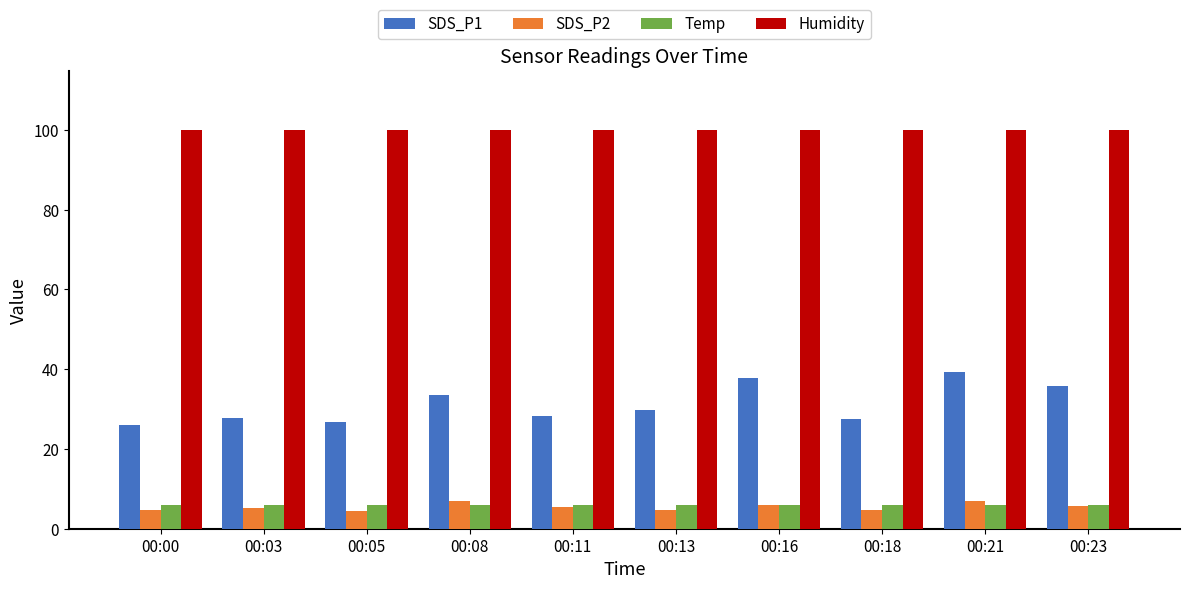

What value does the Humidity series have at 00:18?

99.9